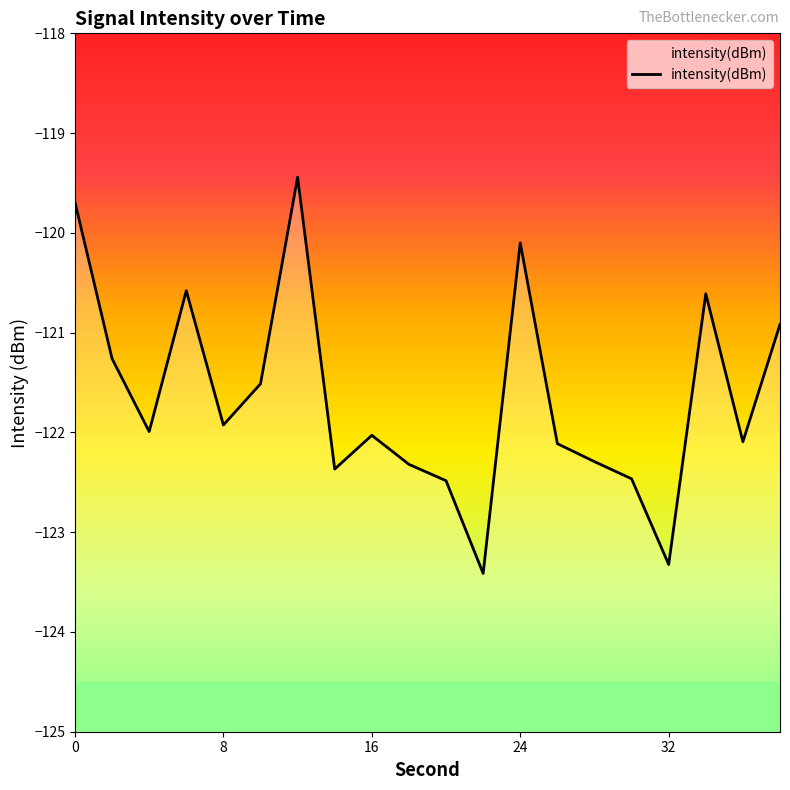

The value at 10 is -67.5. True or false?

False